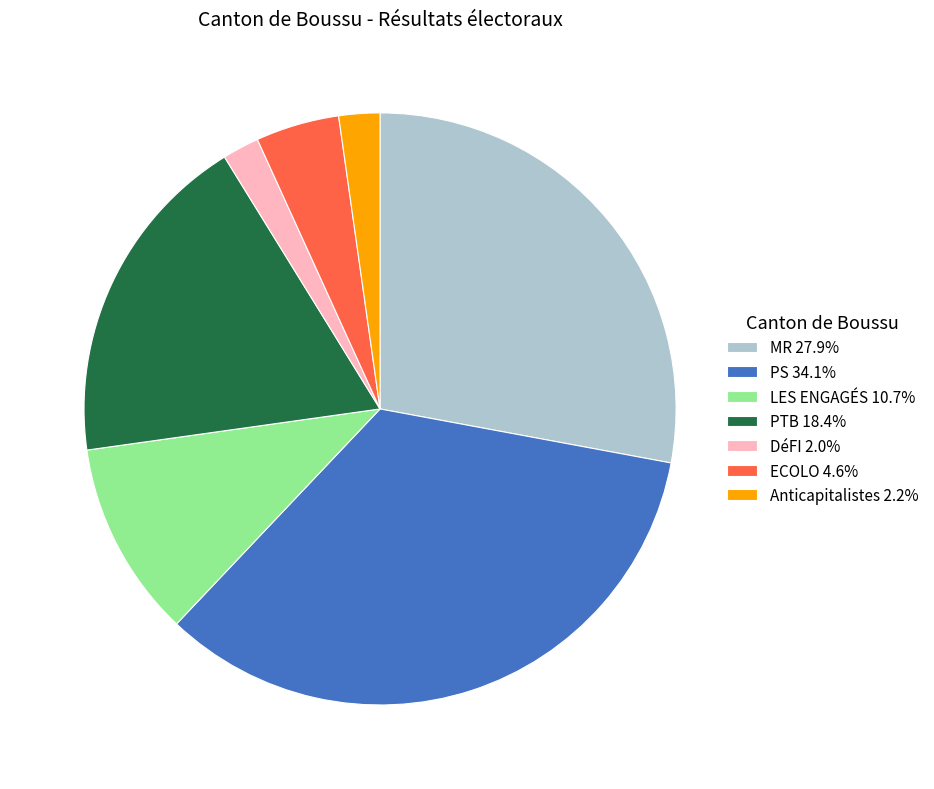

Do ECOLO and PTB together represent more than half of the pie?

No